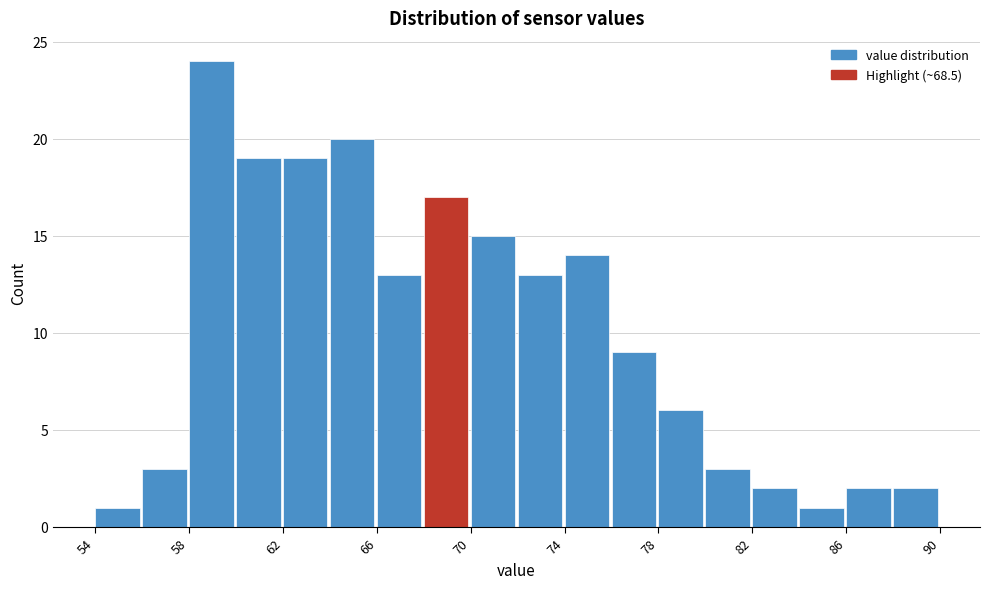

Over which range of the x-axis is the bar tallest?

58 to 60